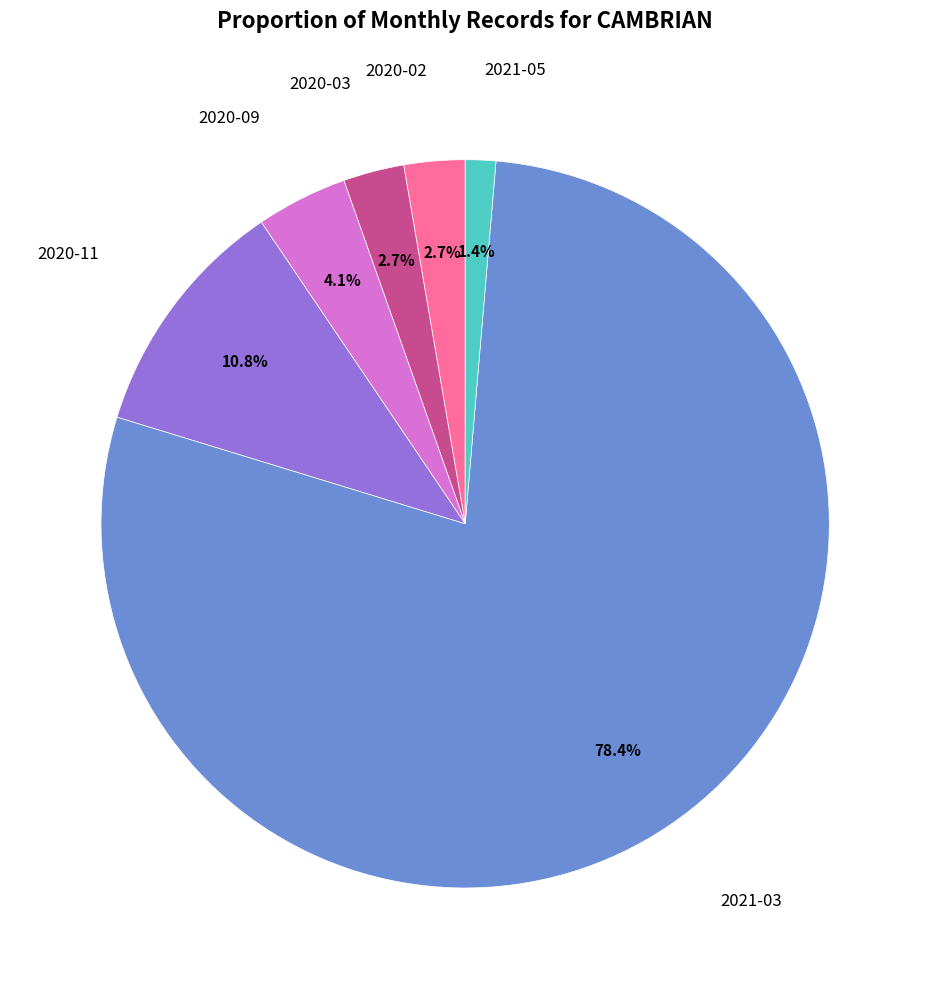

Does any single category account for the majority?

Yes